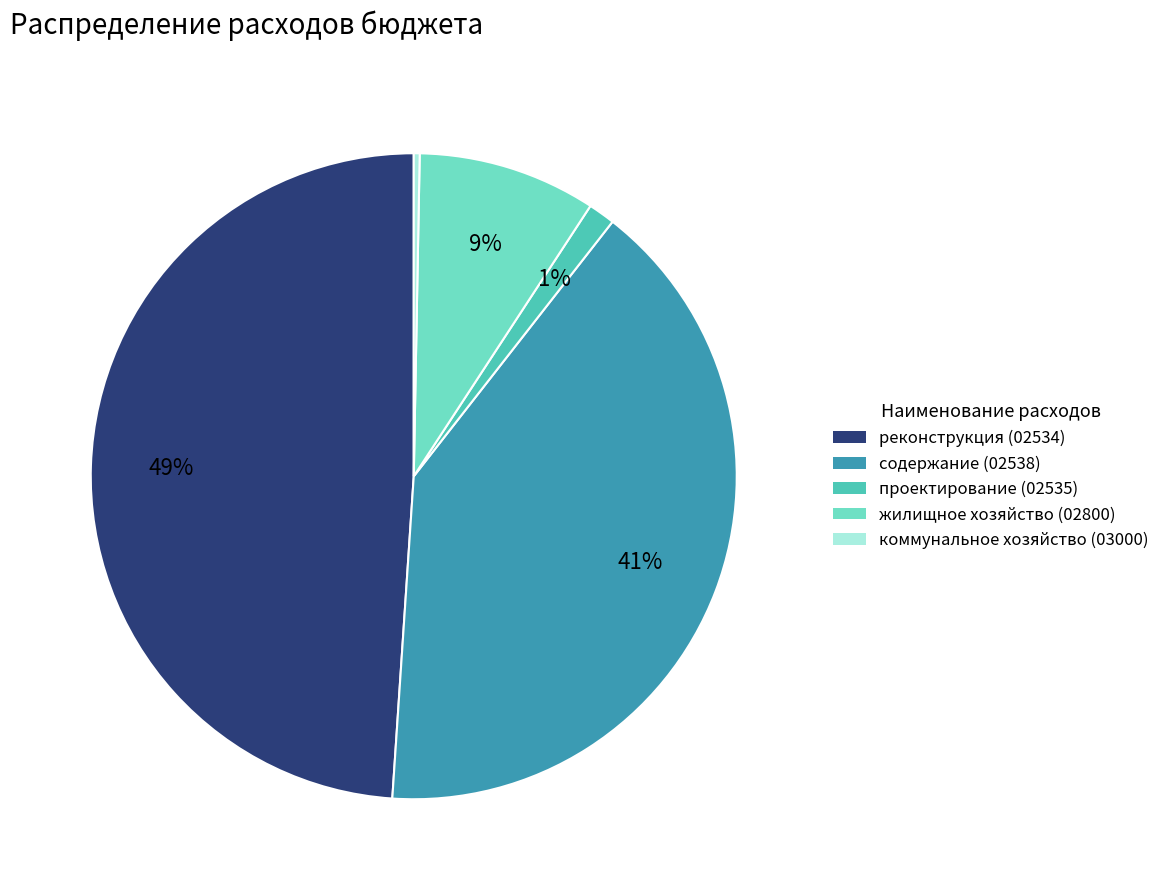

The реконструкция (02534) slice represents 49% of the pie. True or false?

True